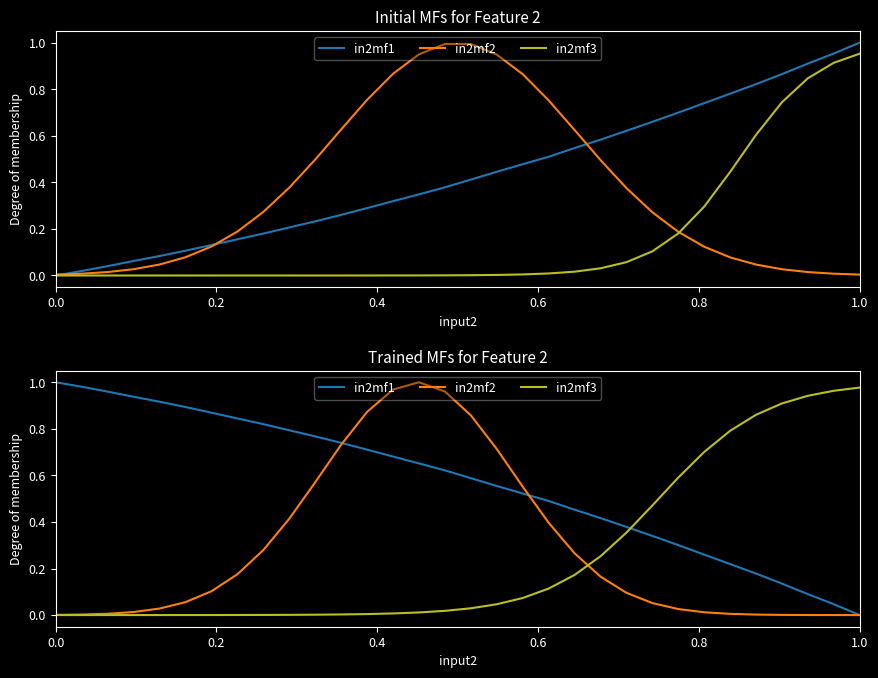

What are all the series names shown in the legend?

in2mf1, in2mf2, in2mf3